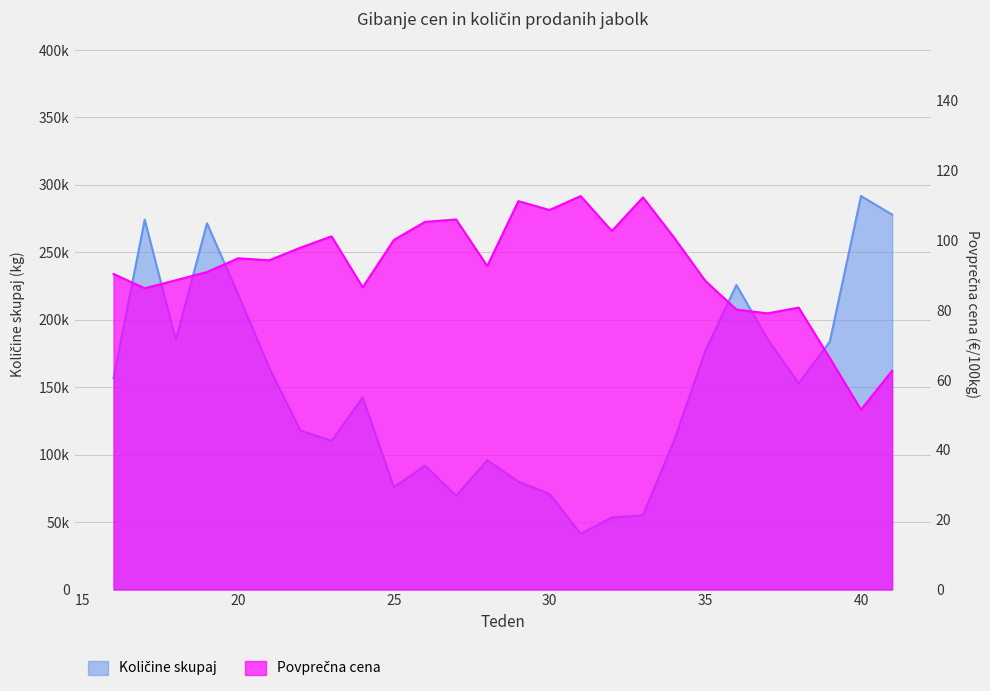

True or false: Povprečna cena has a value of 140.3 at 28.

False